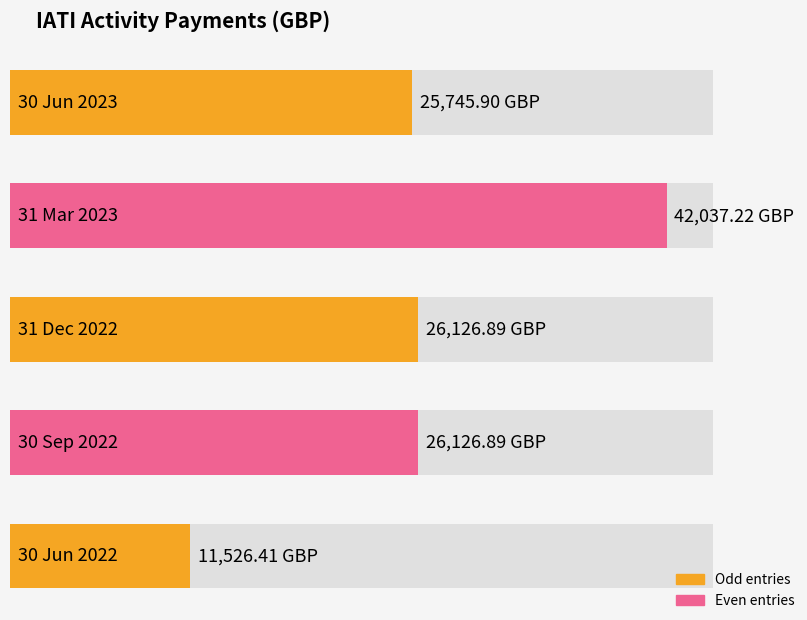

Reading right to left, transcribe all the data shown in this chart.

11526.4	26126.9	26126.9	42037.2	25745.9